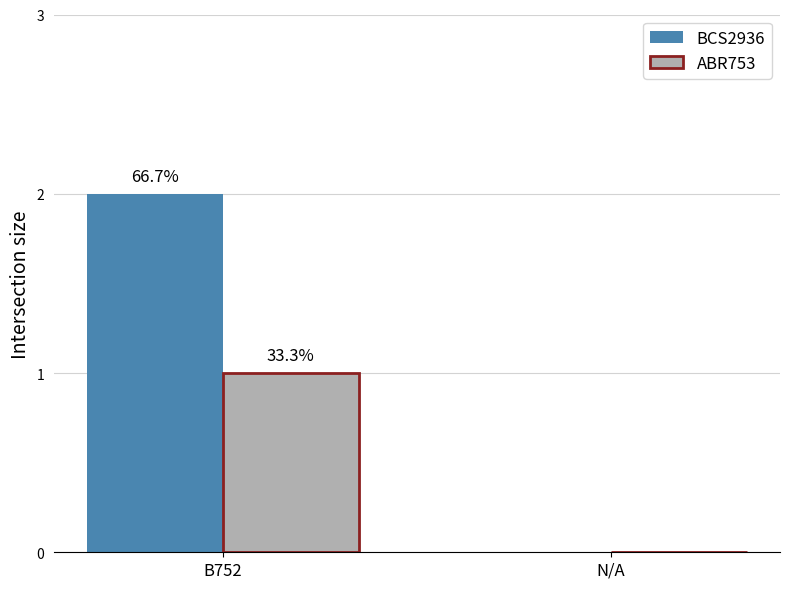

The value of ABR753 at B752 is 1. True or false?

True